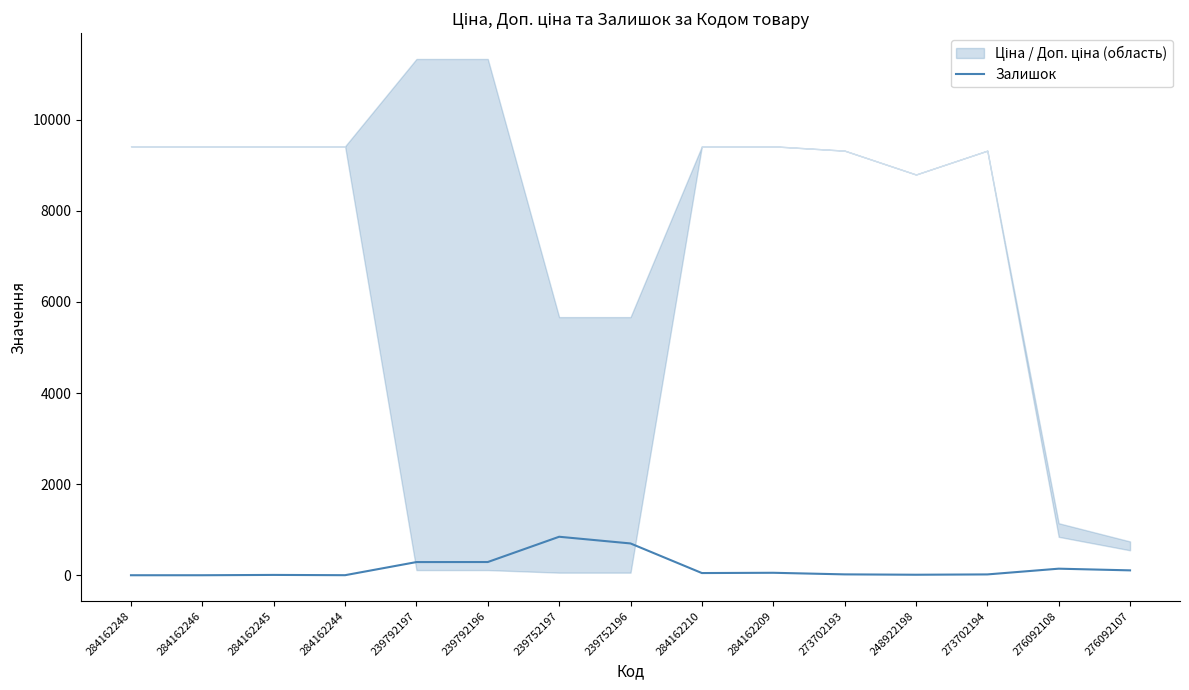

What is the sum of all values?

2531